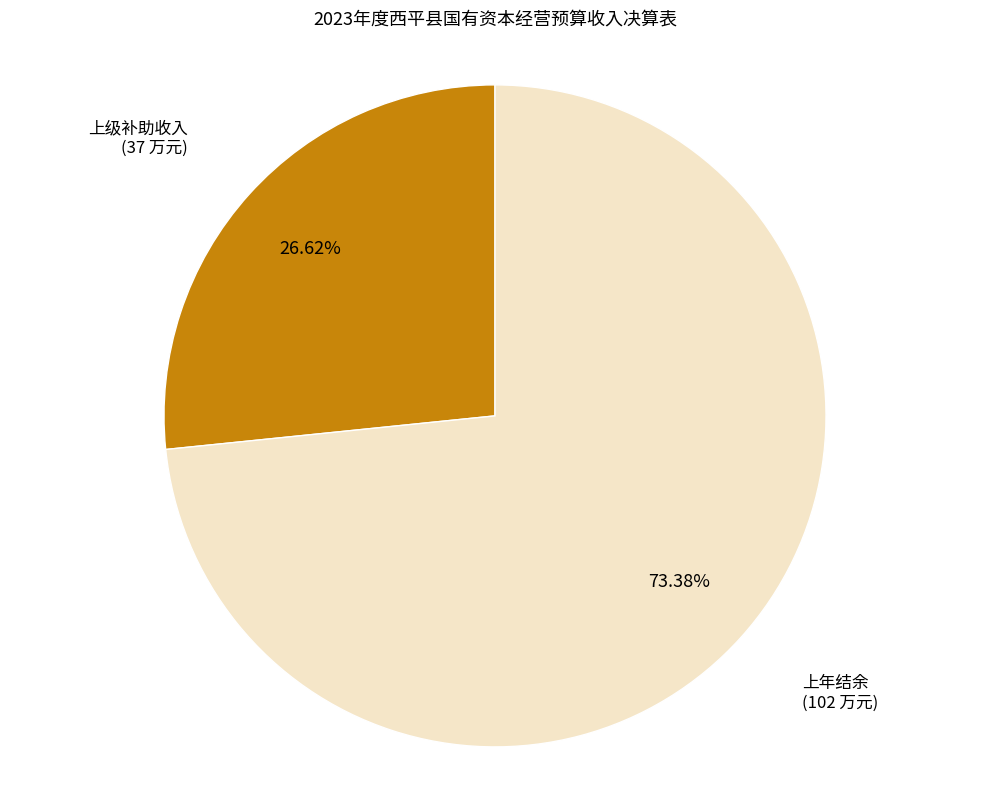

To the nearest percent, what is the combined percentage of 上年结余 and 上级补助收入?

100%